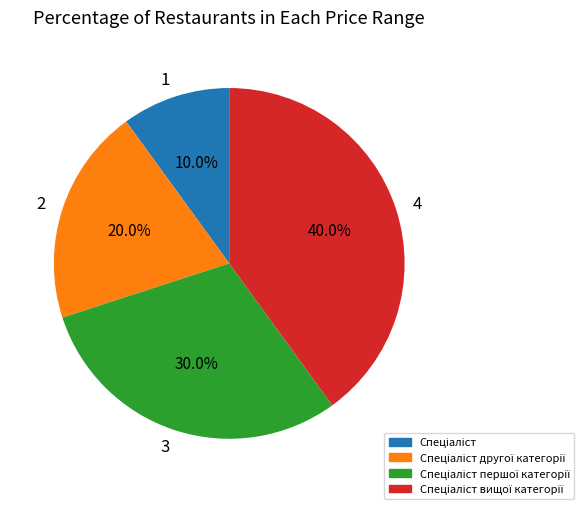

How much of the chart is everything except 3?

70.0%